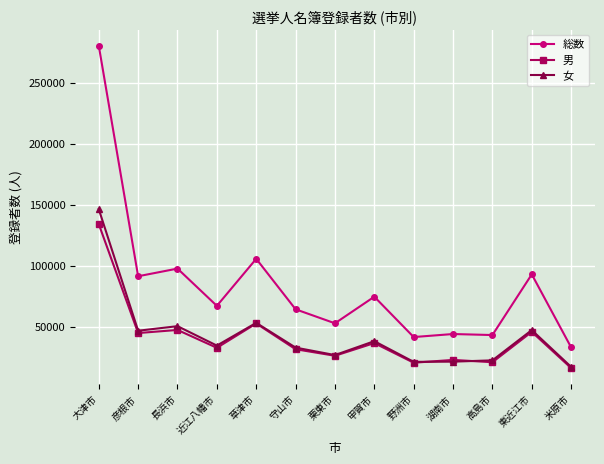

What value does the 総数 series have at 草津市, to the nearest 50?

105550